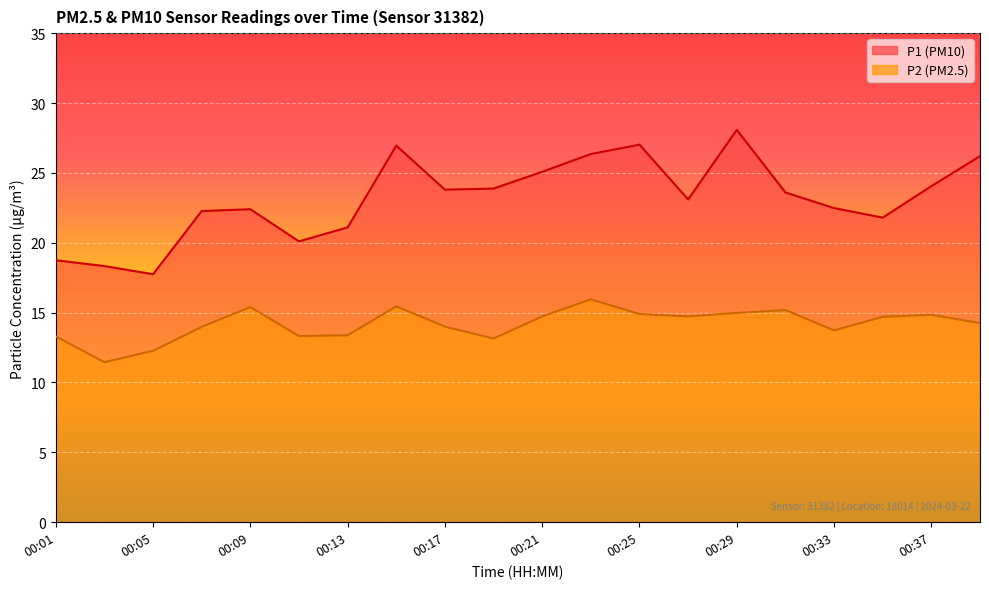

At which category does P1 reach its first local valley?

00:05